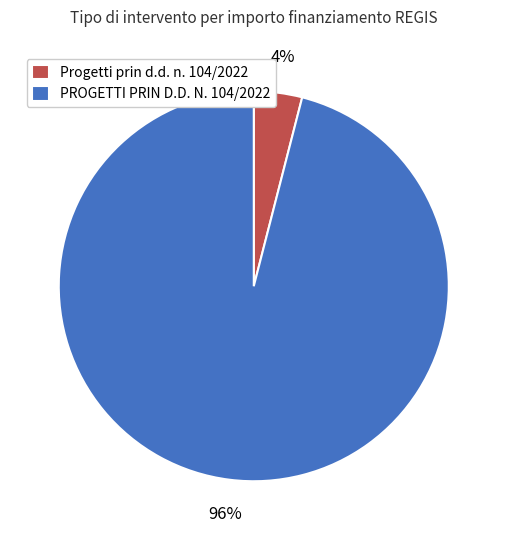

Count the number of slices in the pie.

2